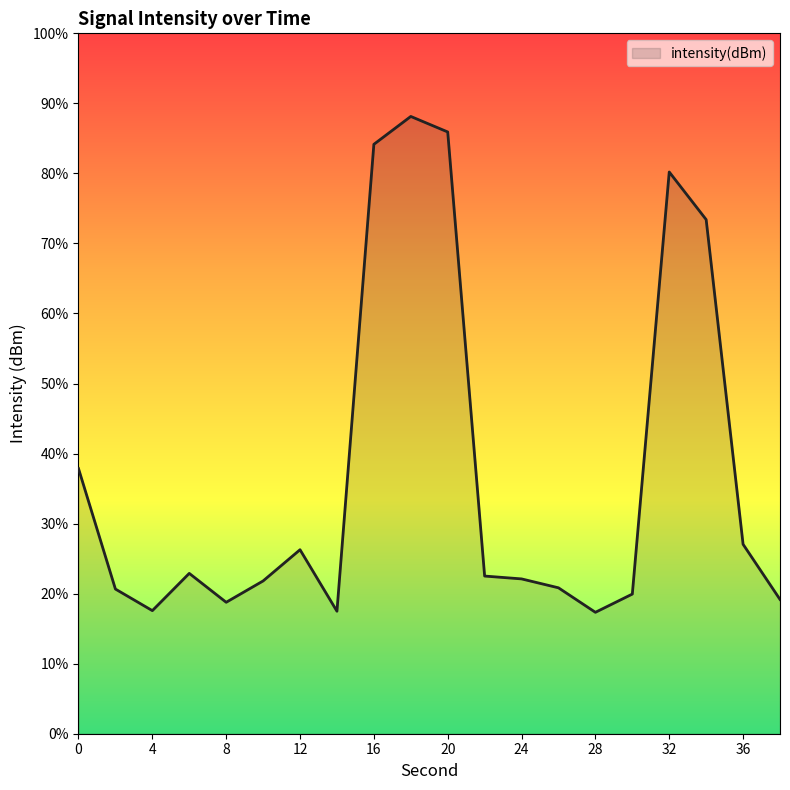

What is the difference between the maximum and minimum values?

70.8